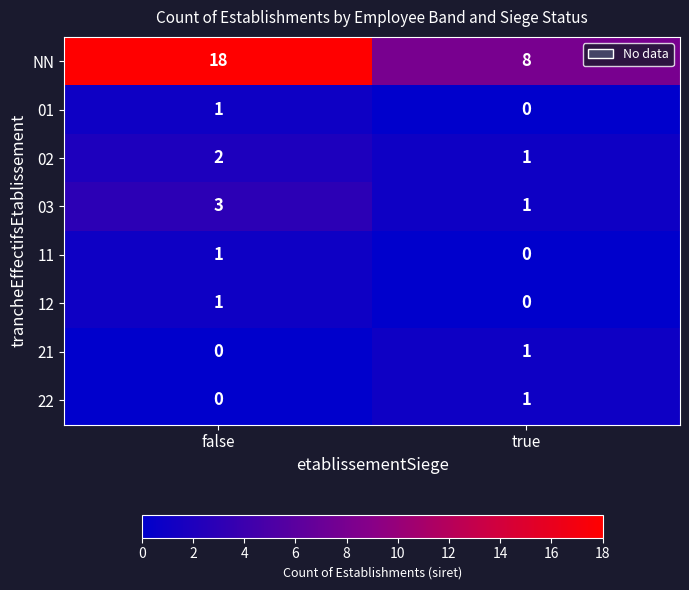

Where is 01 nearest to the value 0?

true